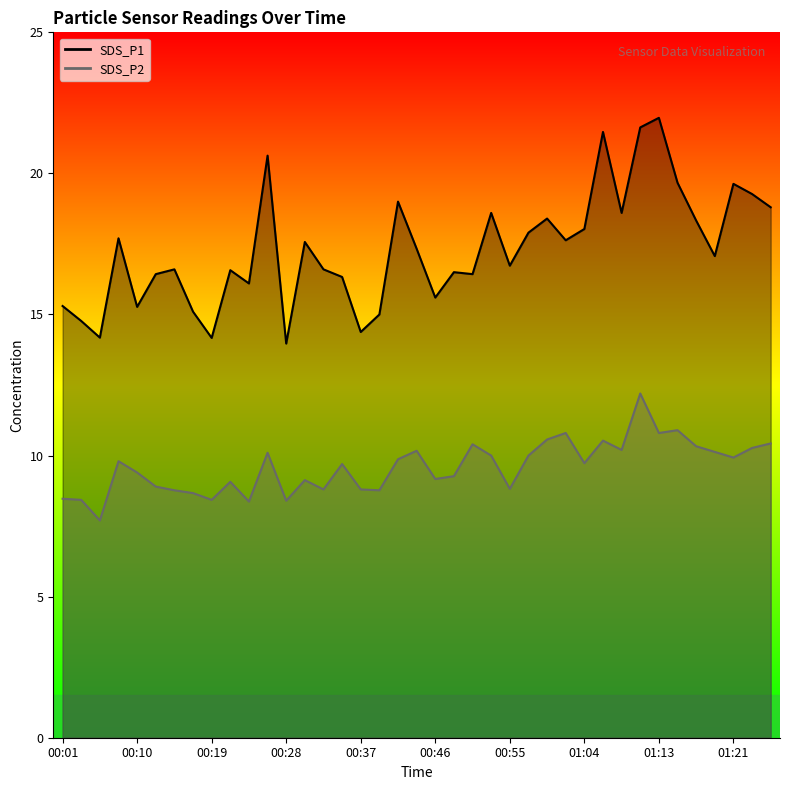

What is the spread (max minus min) of values at 00:52?

8.6